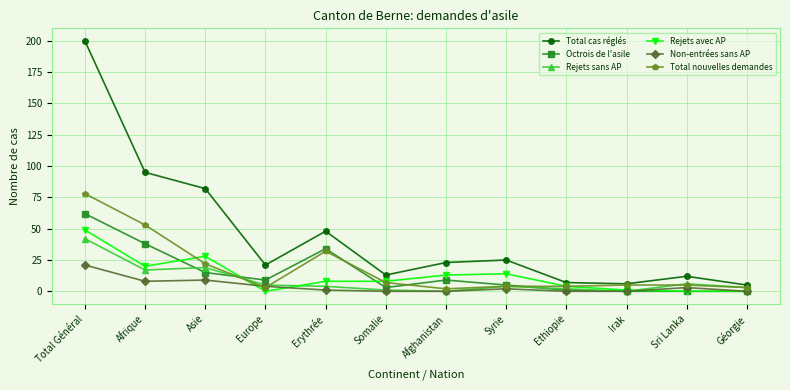

Which category has the highest value in the Total nouvelles demandes series?

Total Général